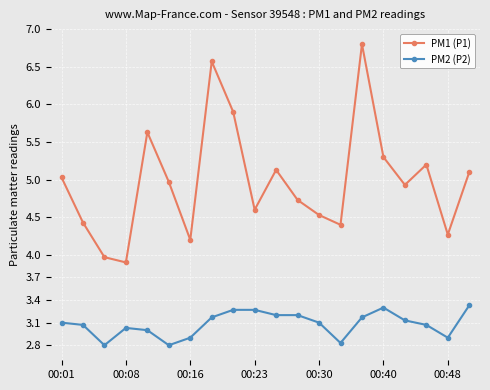

Rank the series by their average value, from highest to lowest.

PM1 (P1), PM2 (P2)